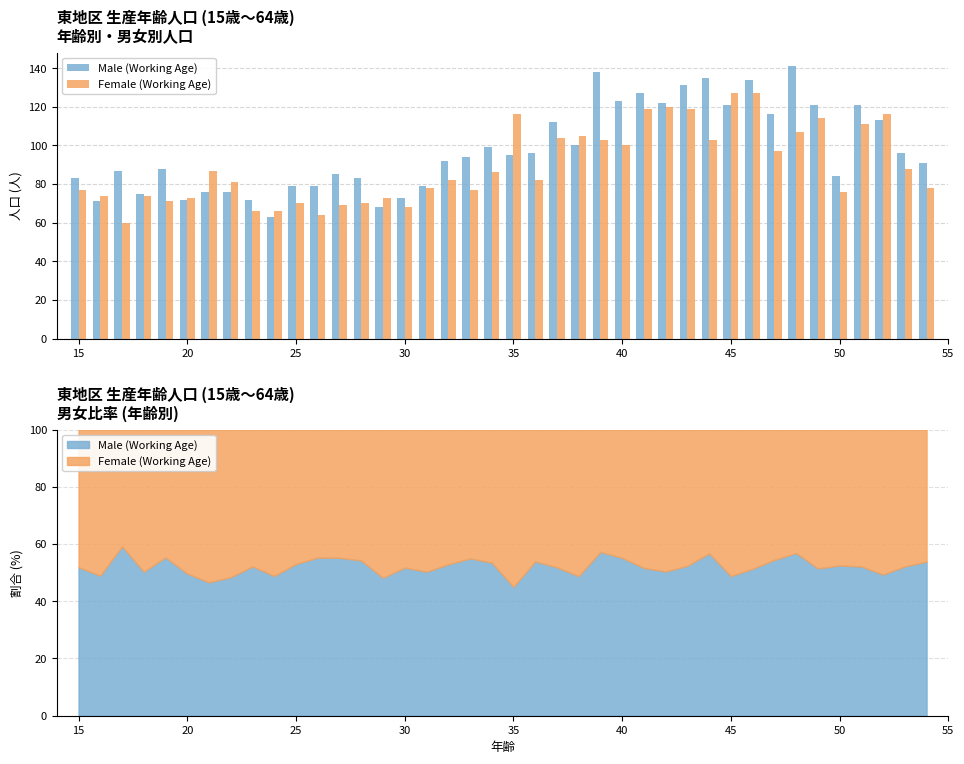

Are the bars horizontal?

No